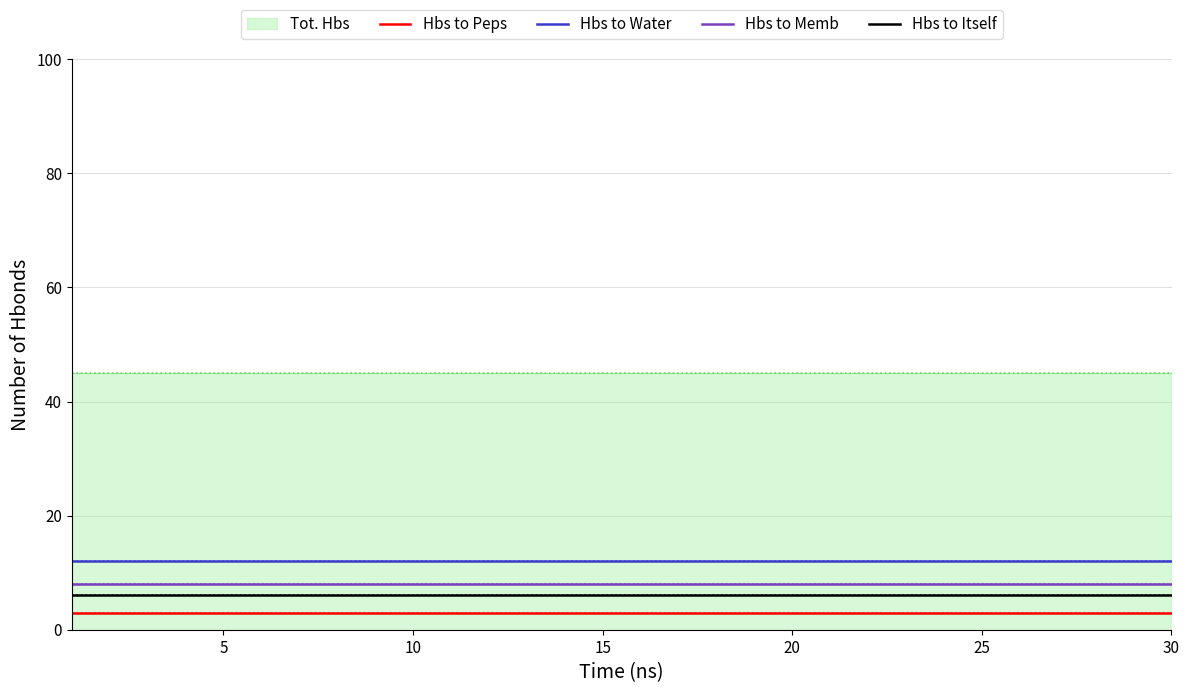

What is the highest value of the Hbs to Memb series?

8